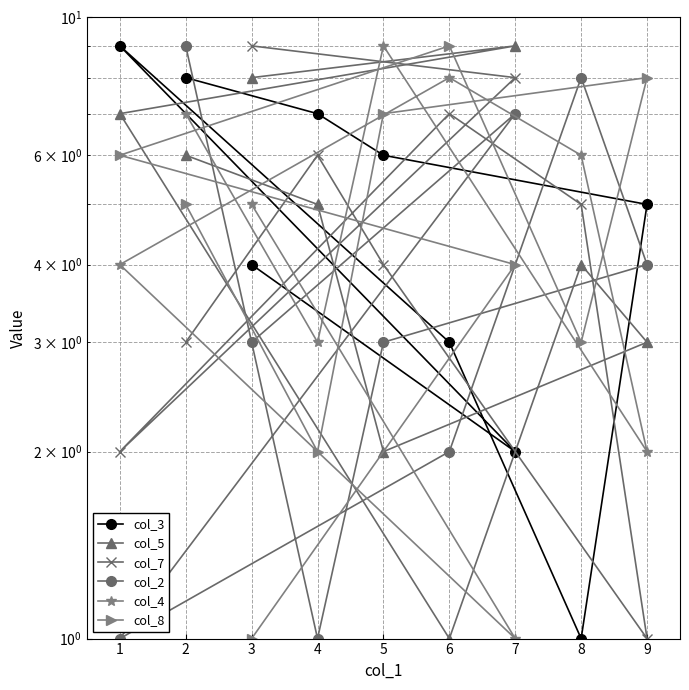

How many categories are shown in the chart?

9